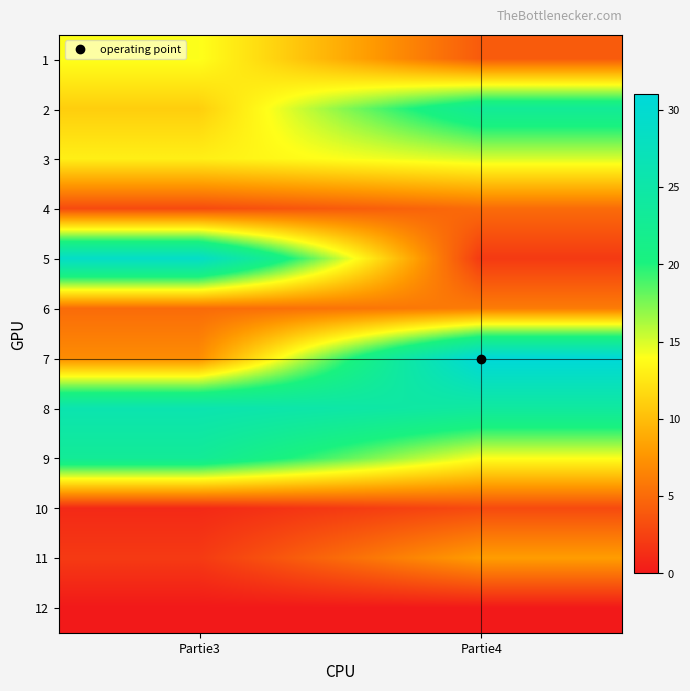

How many series are shown in this chart?

12